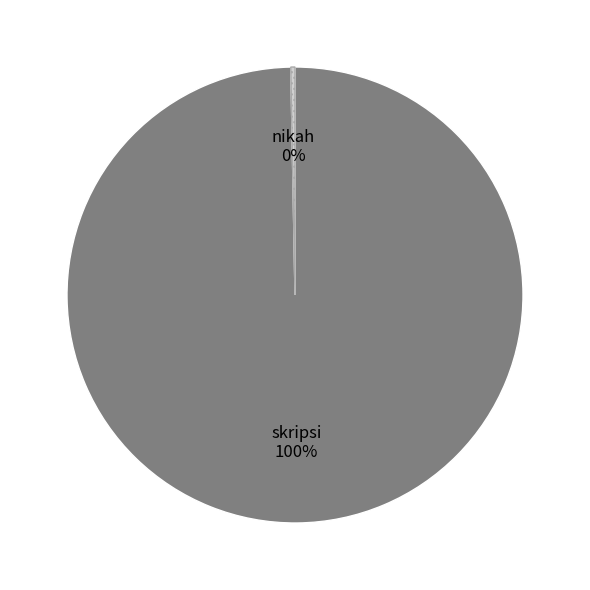

Count the number of slices in the pie.

2